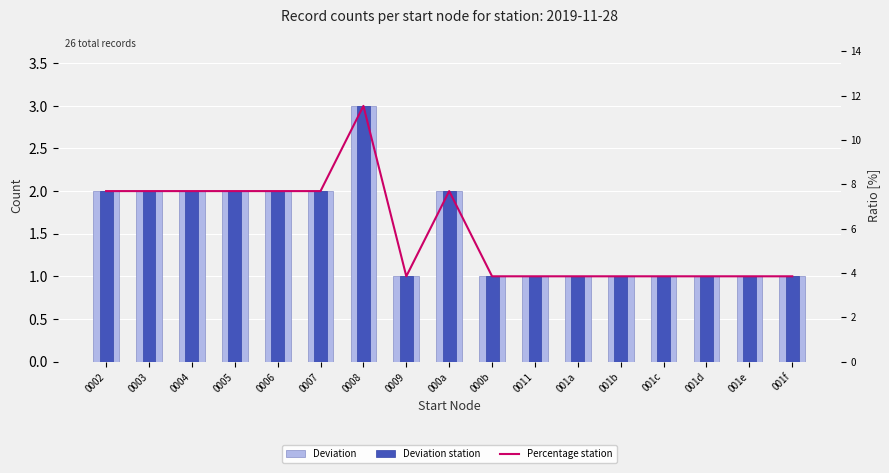

What are all the series names shown in the legend?

Deviation, Deviation station, Percentage station